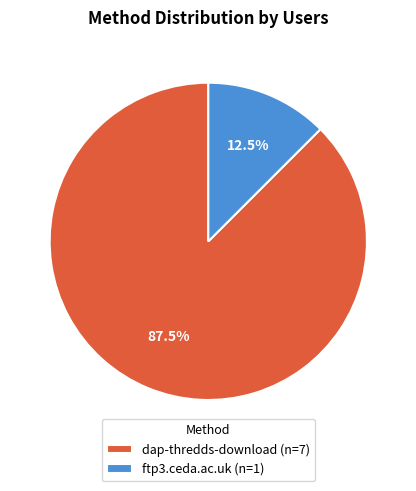

Combined, what portion of the pie is dap-thredds-download (n=7) and ftp3.ceda.ac.uk (n=1)?

100.0%